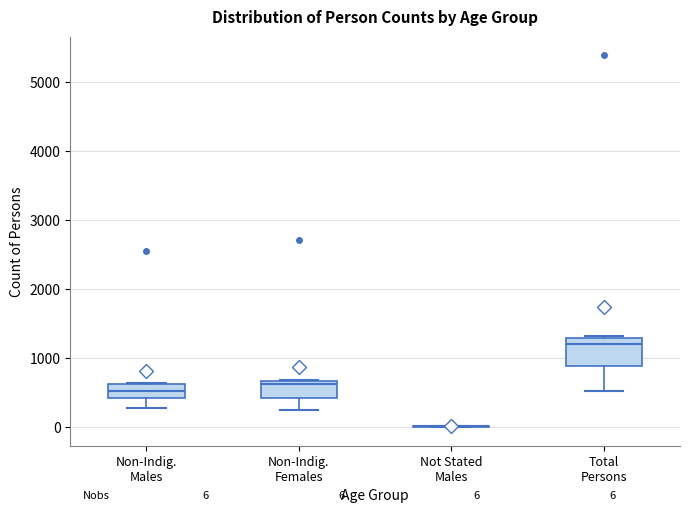

Comparing the boxes themselves (not the whiskers), which one is the tallest?

Total Persons